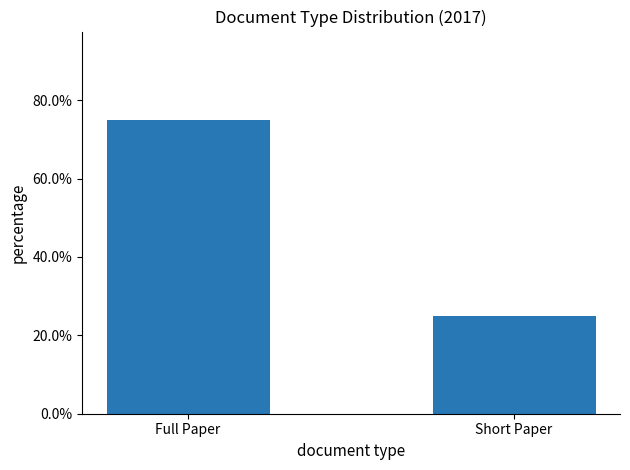

True or false: the data shows 0.8 at Full Paper.

True